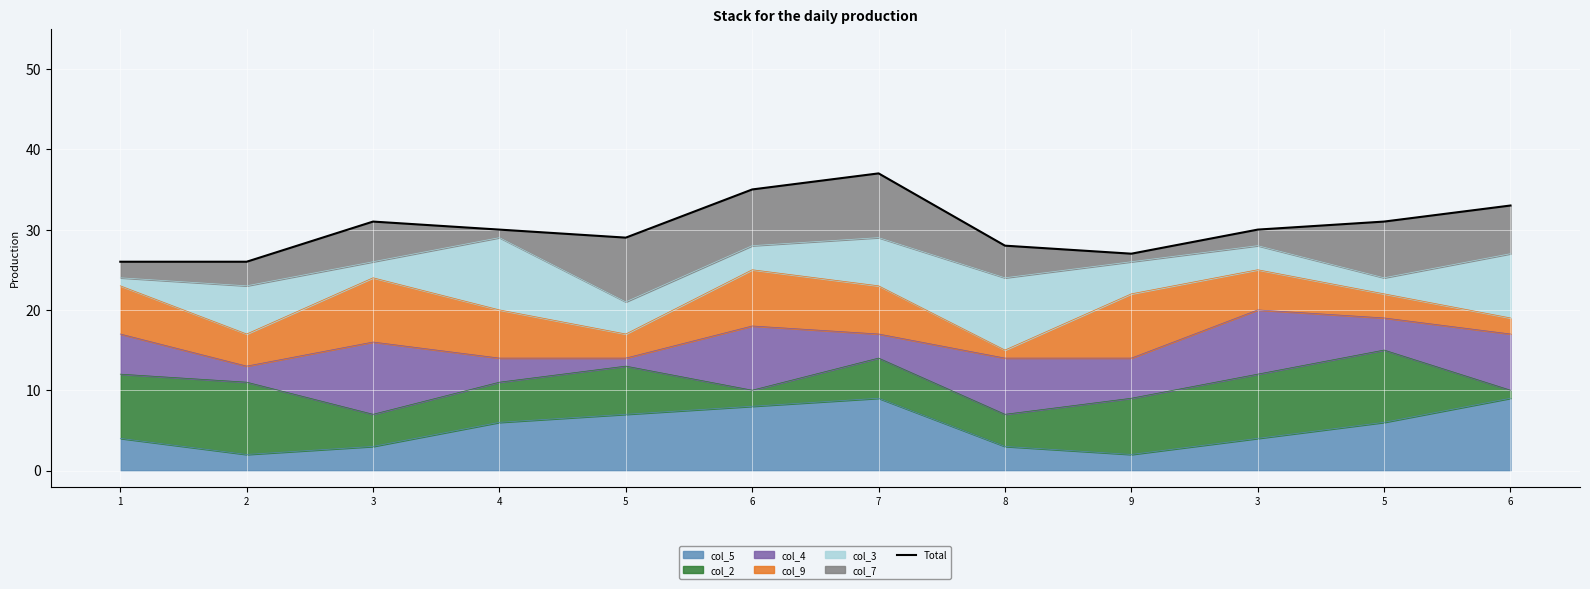

Which label corresponds to the largest value in the chart?

7